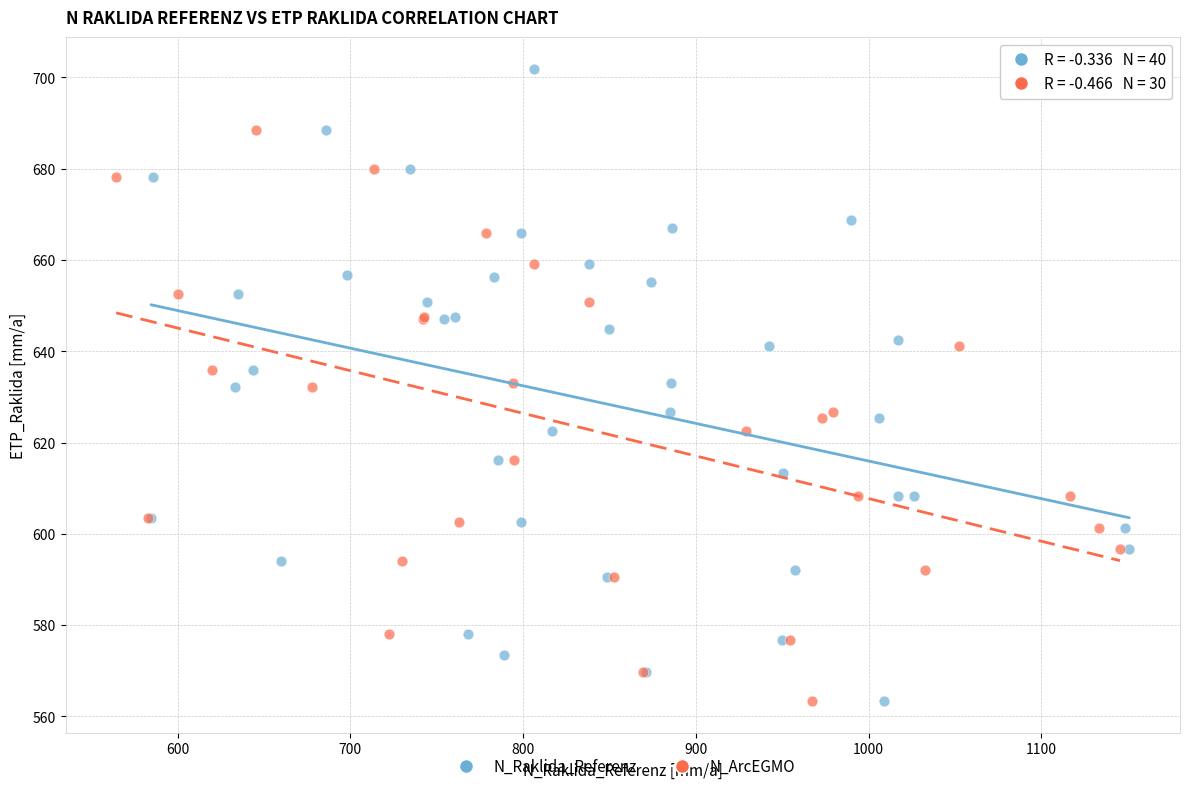

Which series has the widest spread of Y values?

N_Raklida_Referenz